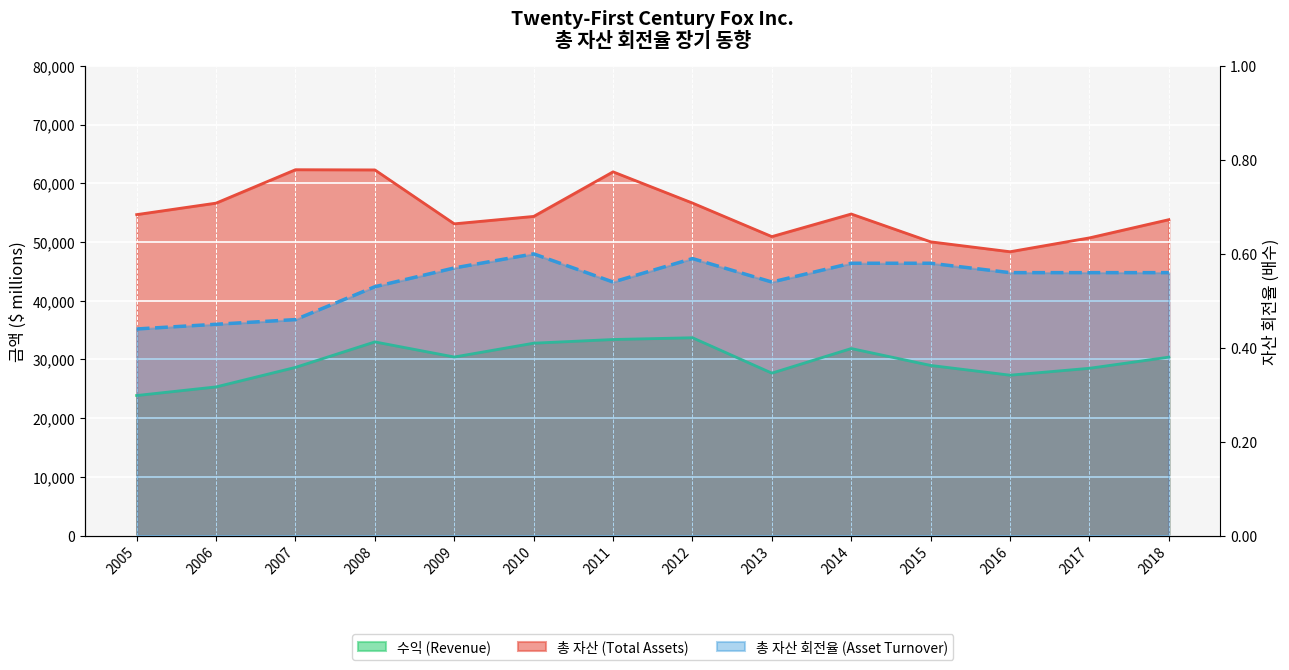

Which label corresponds to the smallest value in the chart?

2005